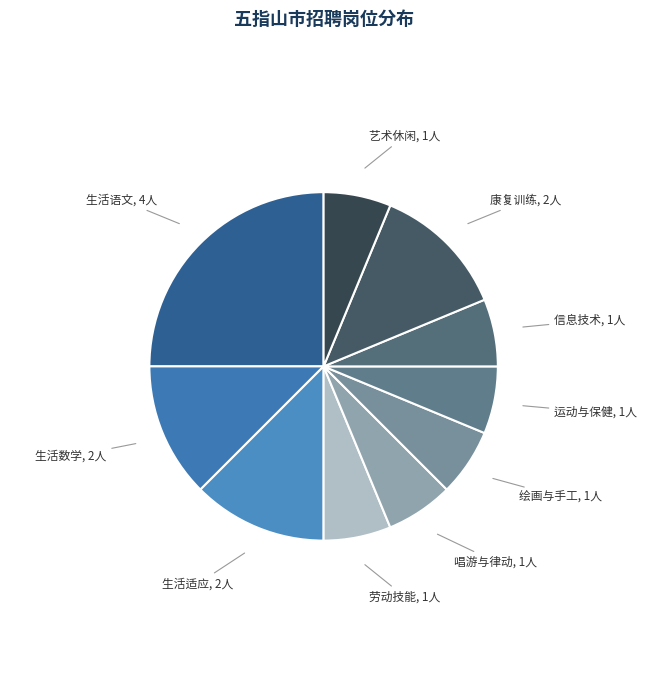

Between 生活语文 and 艺术休闲, which is larger?

生活语文